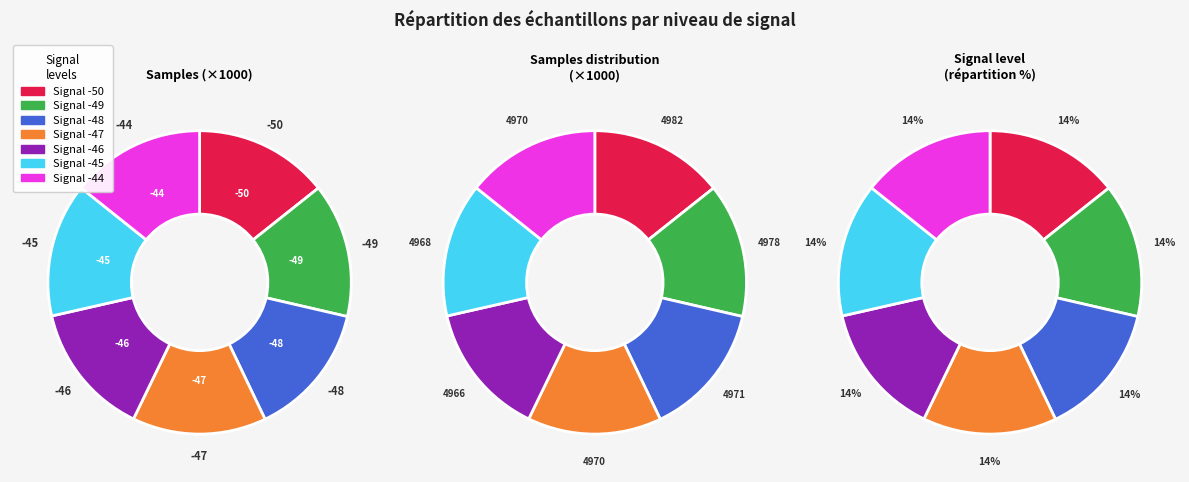

What is the total percentage of -50 and -48?

28.6%